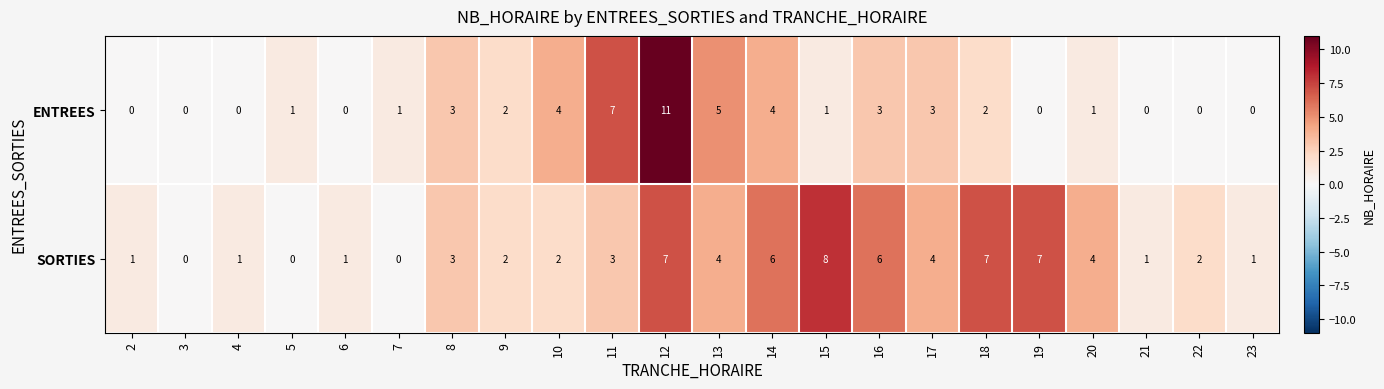

Which series changed the most between 9 and 12?

ENTREES